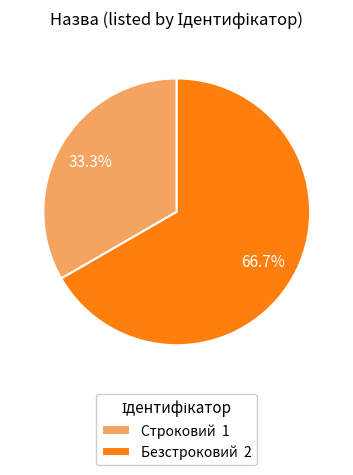

What is the largest slice in the pie chart?

Безстроковий